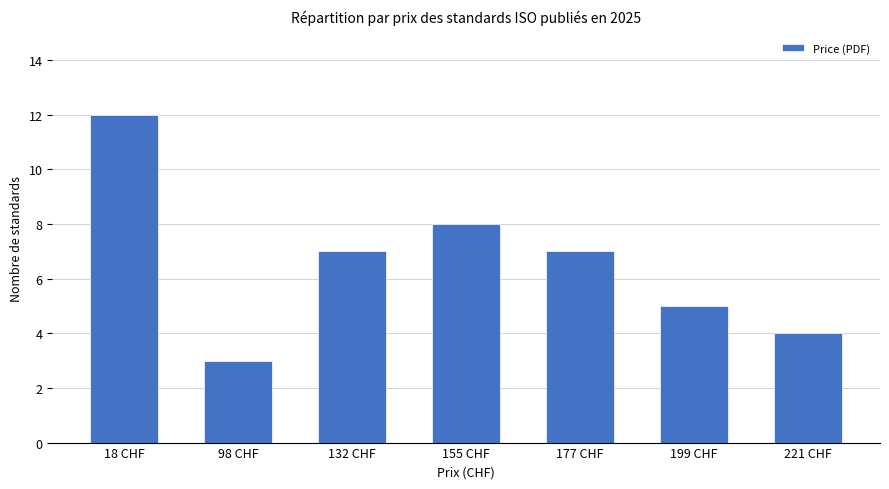

How many bars are there in total?

7